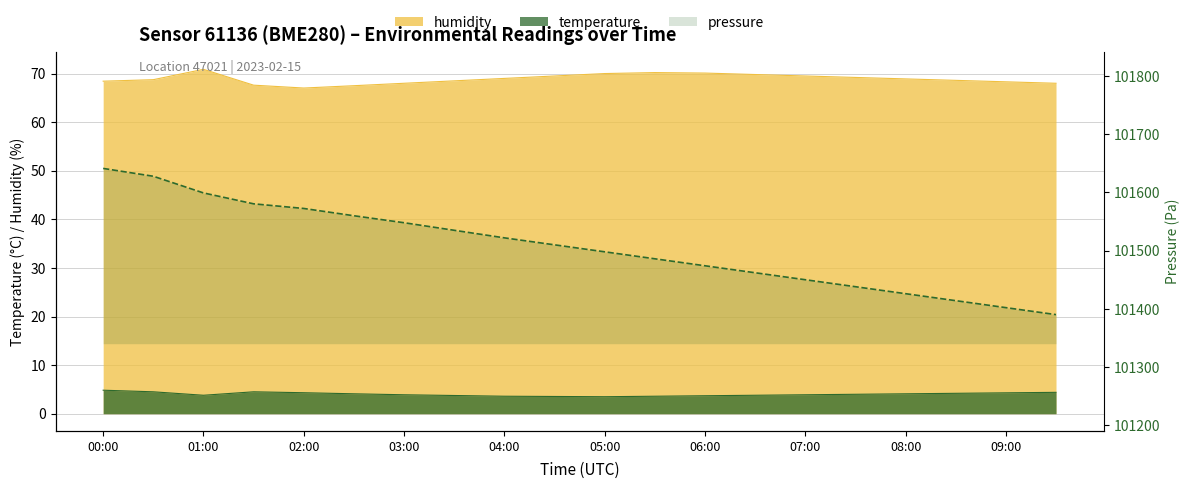

What is the maximum value shown in the chart?

101641.4